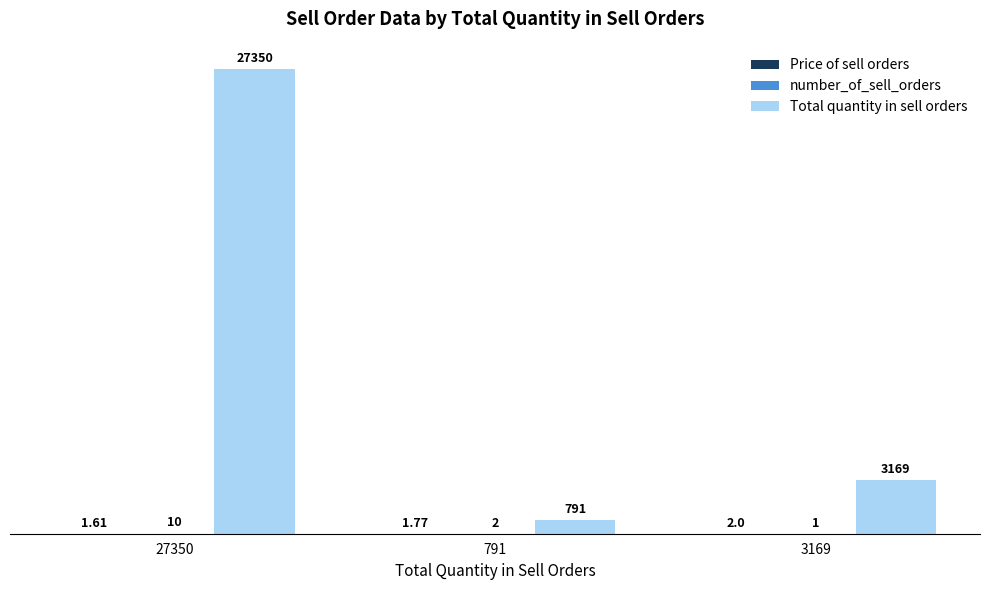

What is the sum of all Total quantity in sell orders values?

31310.0